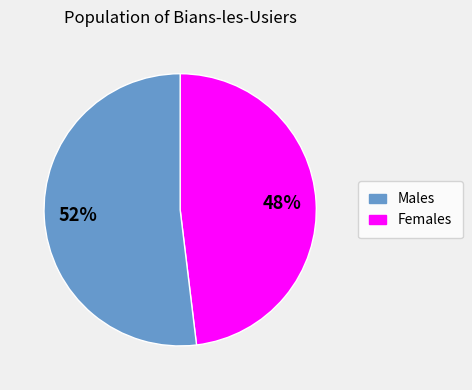

To the nearest percent, what is the difference between the largest and smallest slice percentages?

4%